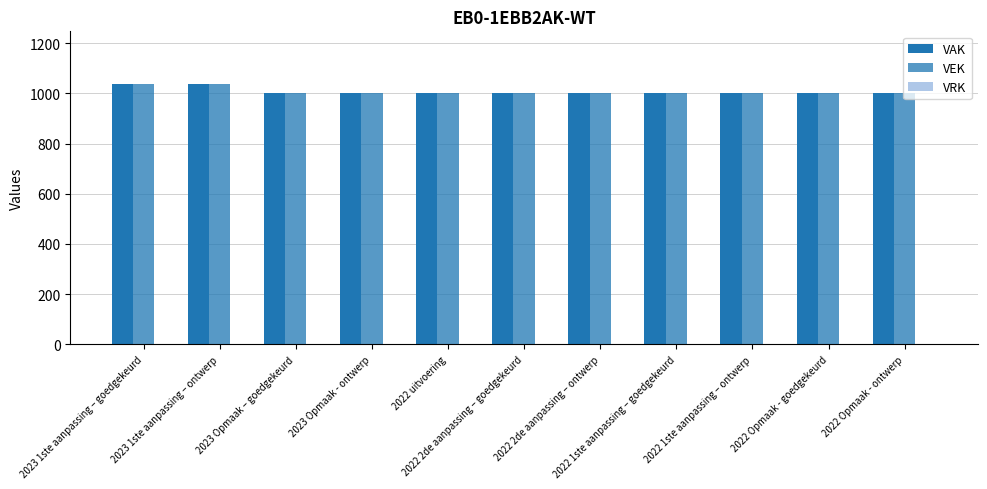

Which series has the largest total across all categories?

VAK